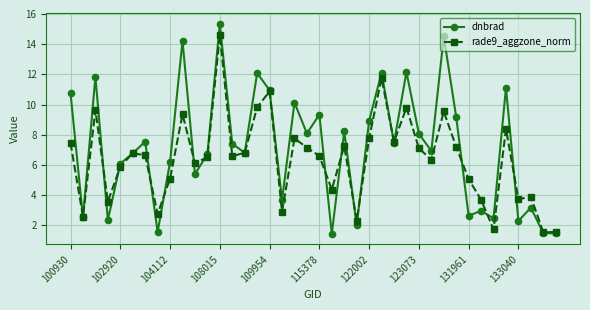

How many categories are shown in the chart?

40